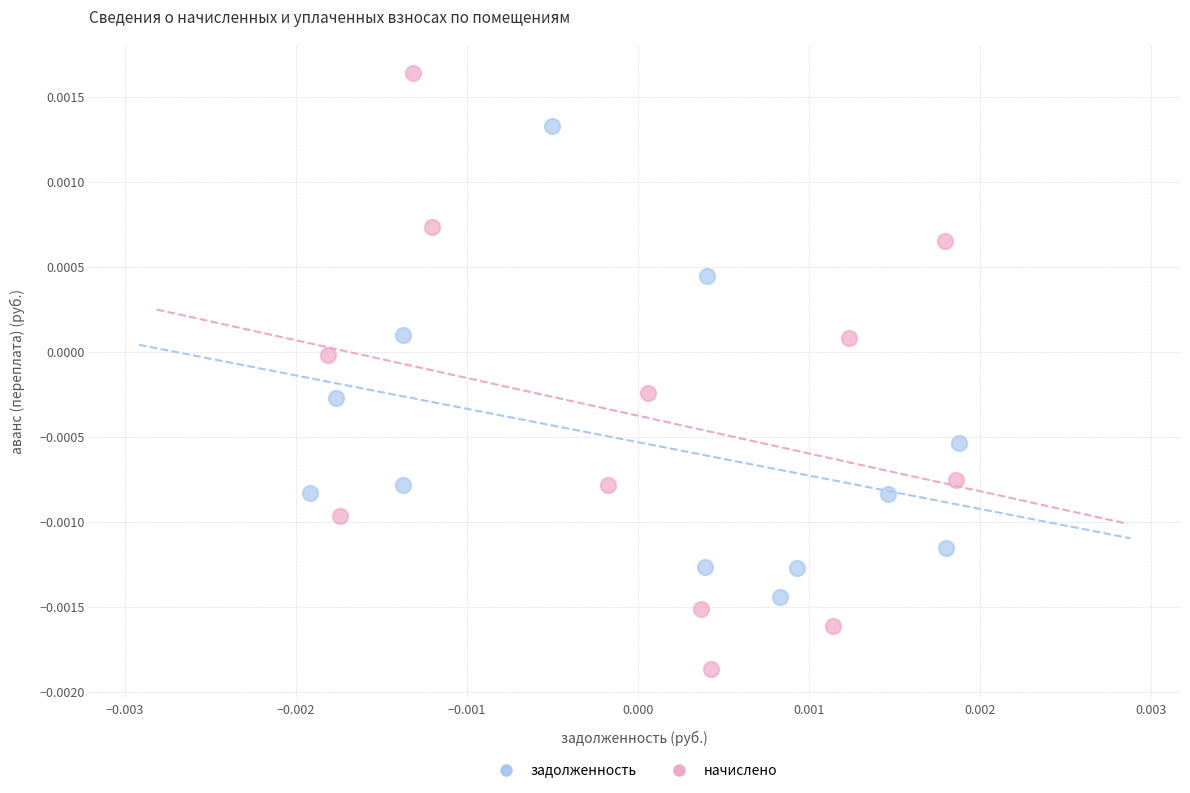

Which series reaches the maximum Y coordinate?

начислено